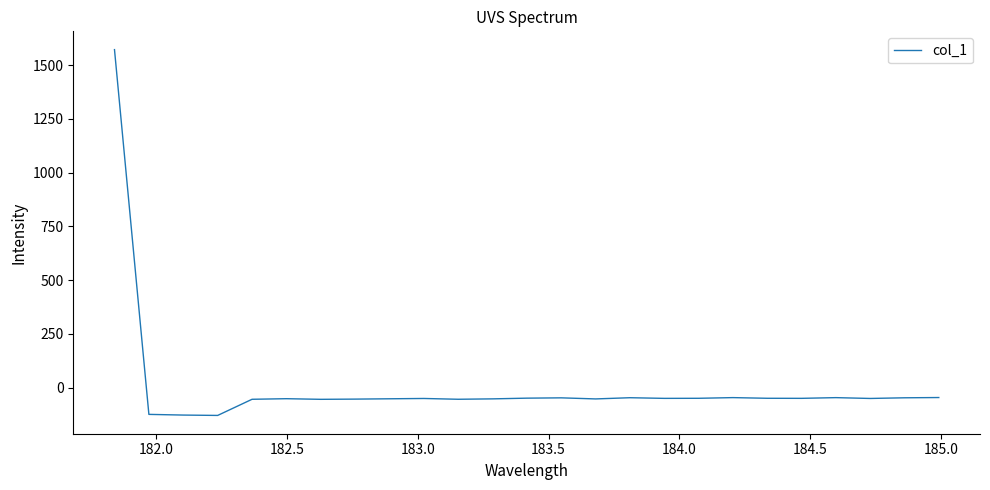

What is the greatest value displayed?

1572.4